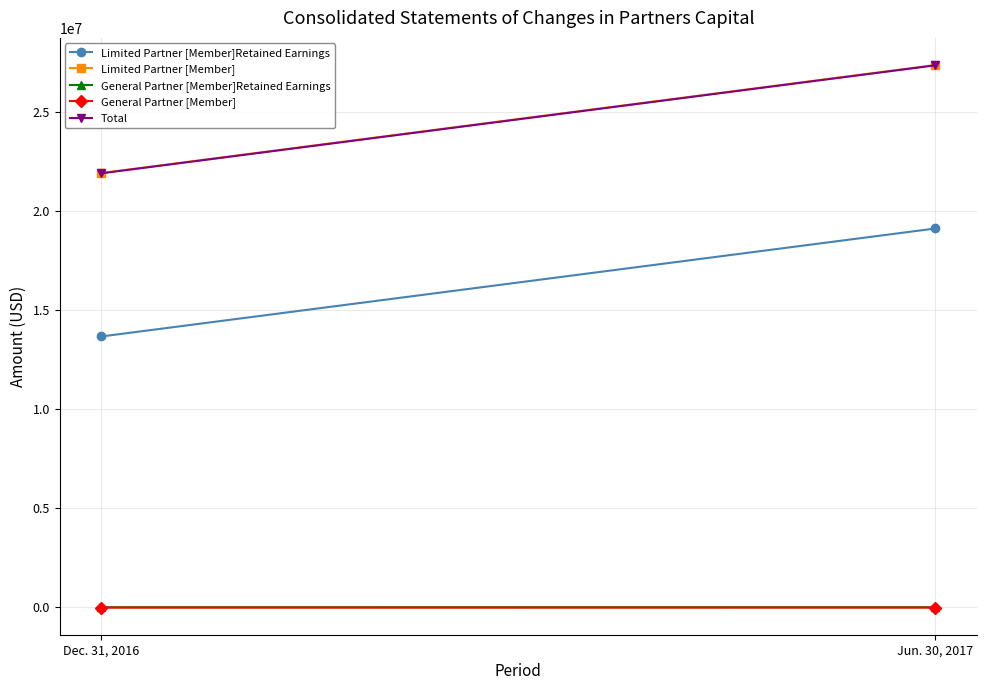

At how many categories does at least one series exceed 23561944?

1